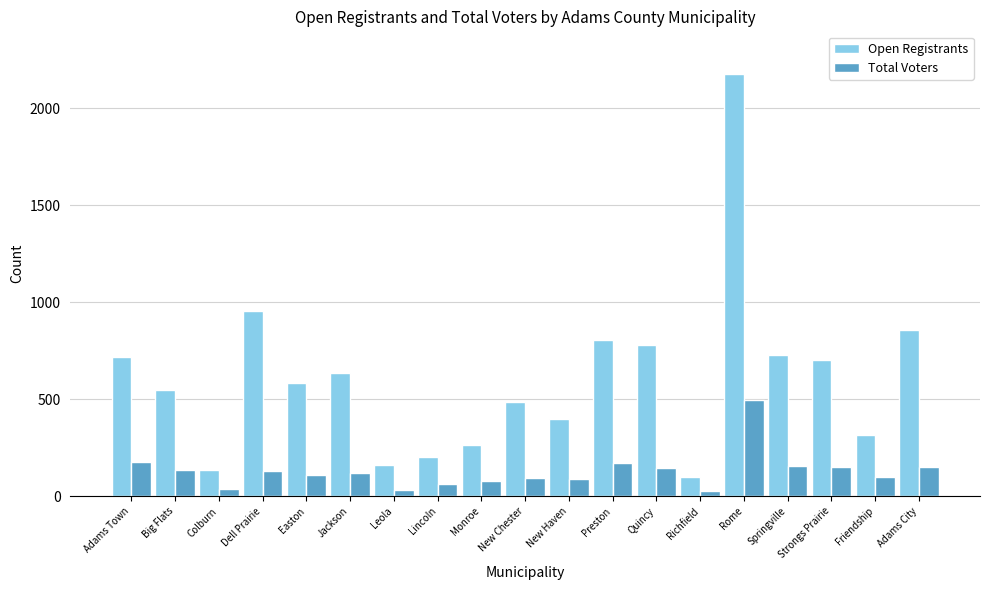

Which series has the largest range (max minus min)?

Open Registrants